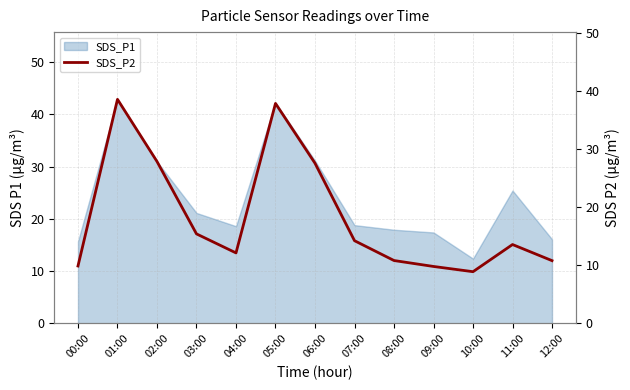

Is it true that SDS_P1 equals 10.5 at 07:00?

False